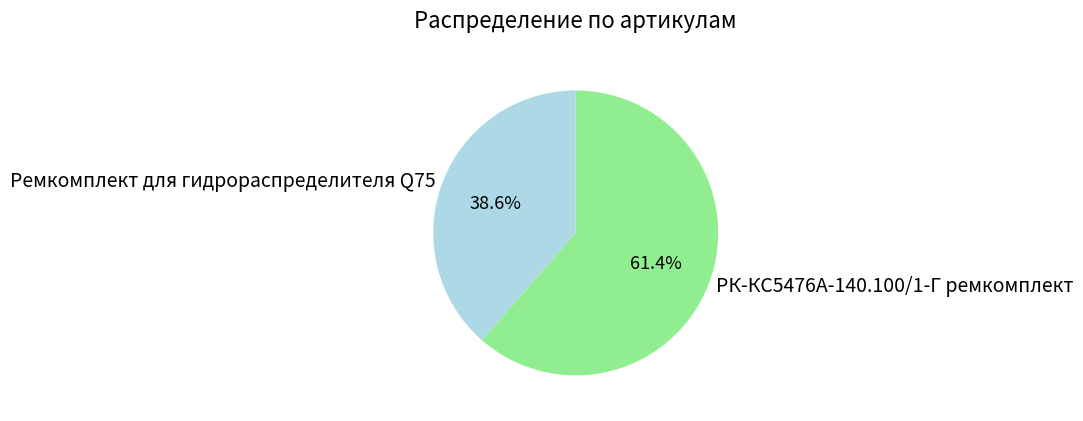

What is the total percentage of РК-КС5476А-140.100/1-Г ремкомплект and Ремкомплект для гидрораспределителя Q75?

100.0%